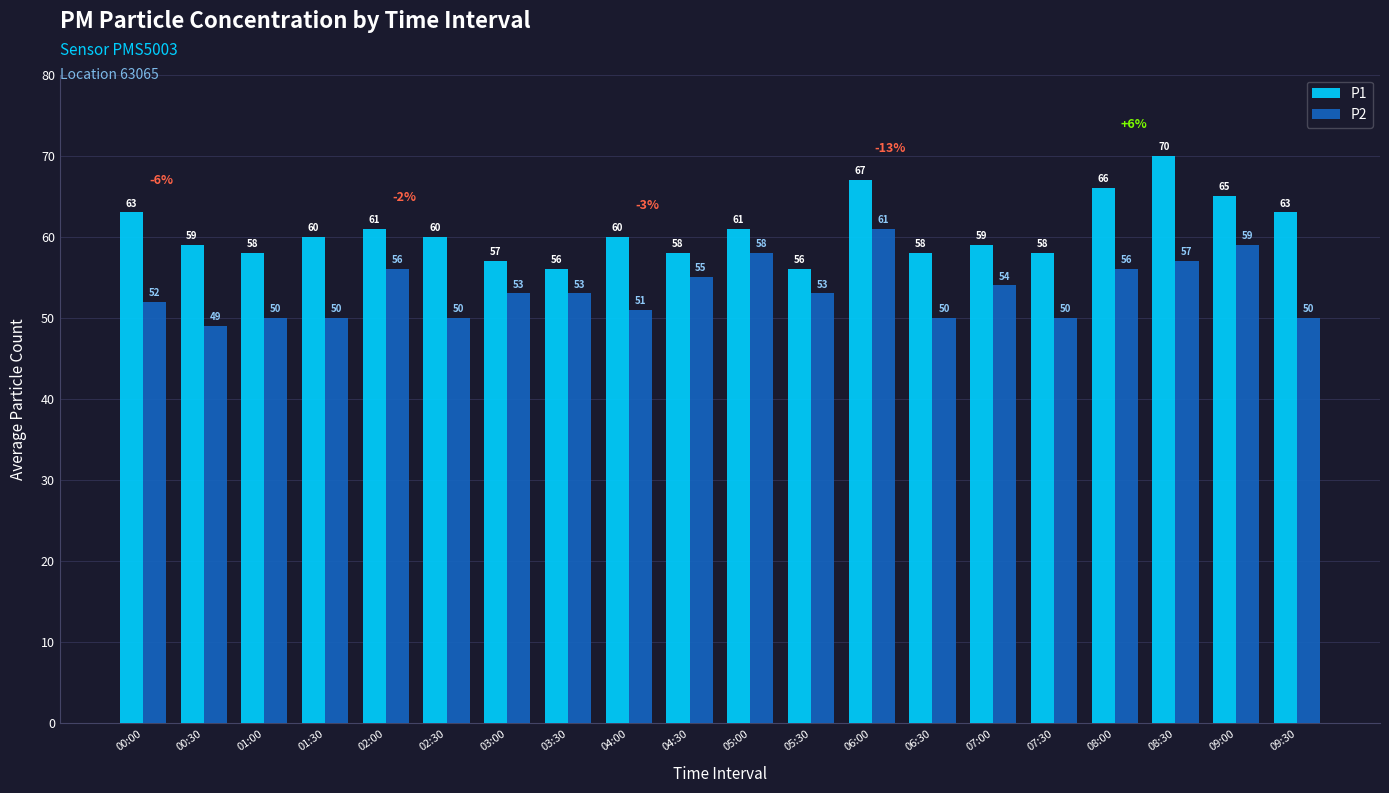

What is the maximum value shown in the chart?

70